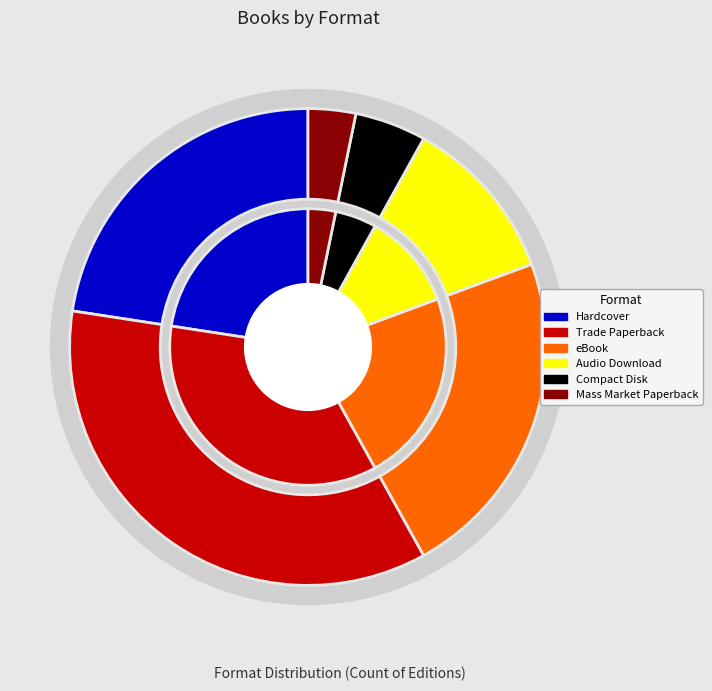

How much of the chart is everything except Audio Download?

88.7%